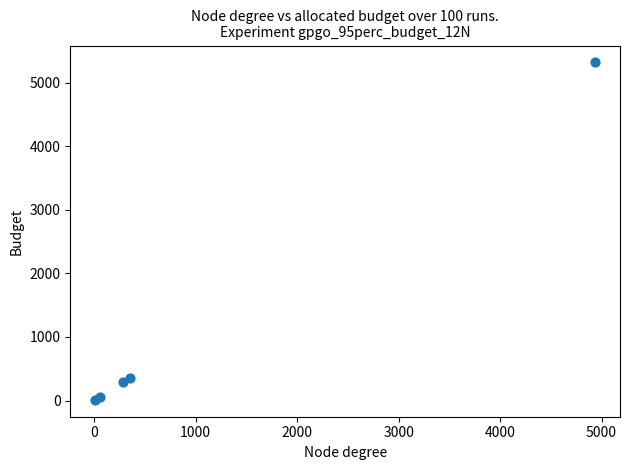

What Y value in the scatter plot is closest to 2666?

350.3